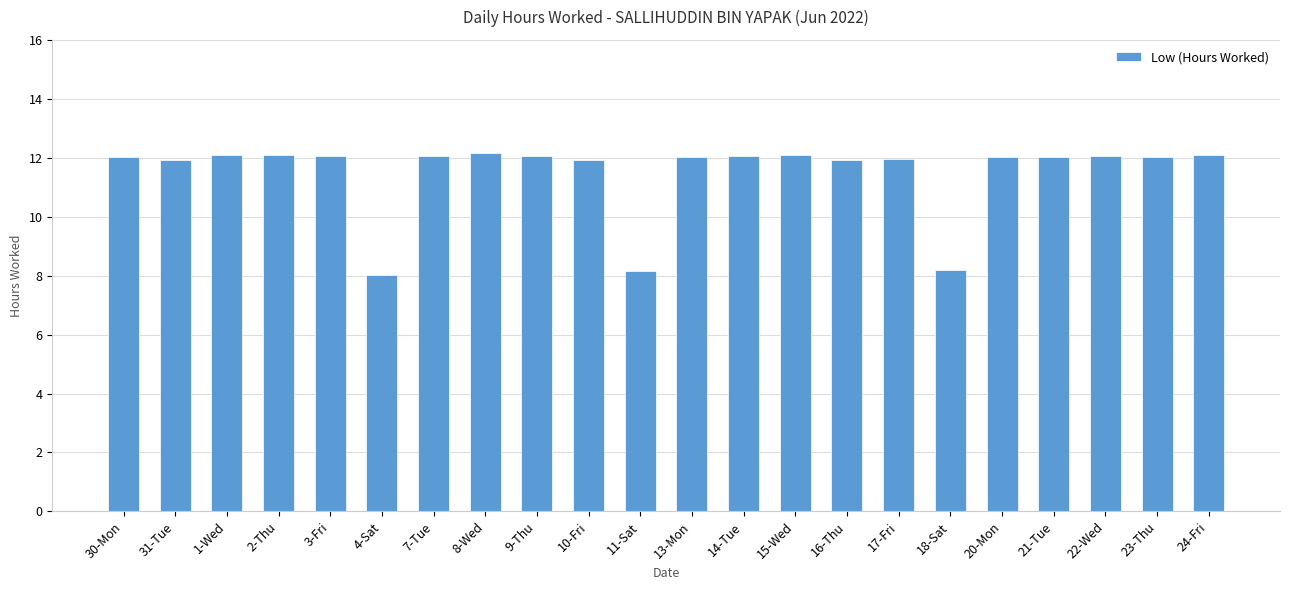

Count the number of data series in this chart.

1